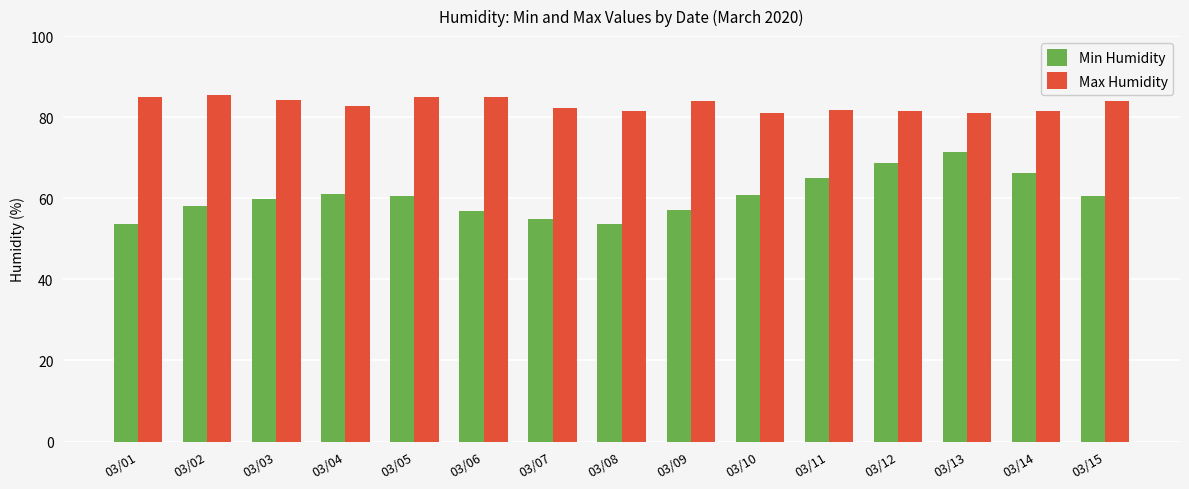

List the series in order of their overall mean, lowest first.

Min Humidity, Max Humidity